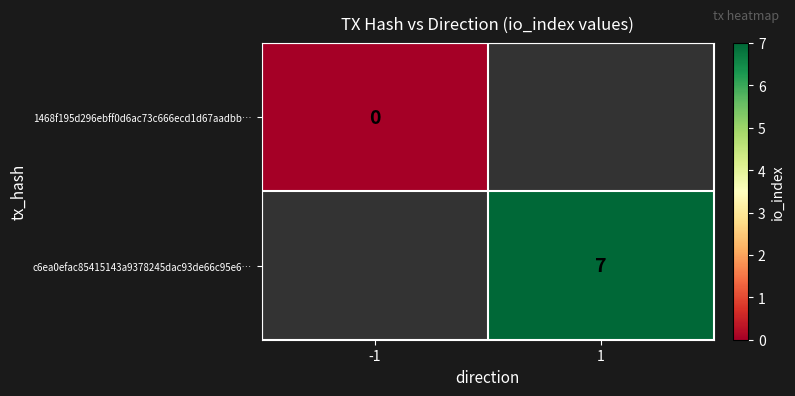

Is it true that c6ea0efac85415143a9378245dac93de66c95e6… equals 5 at 1?

False